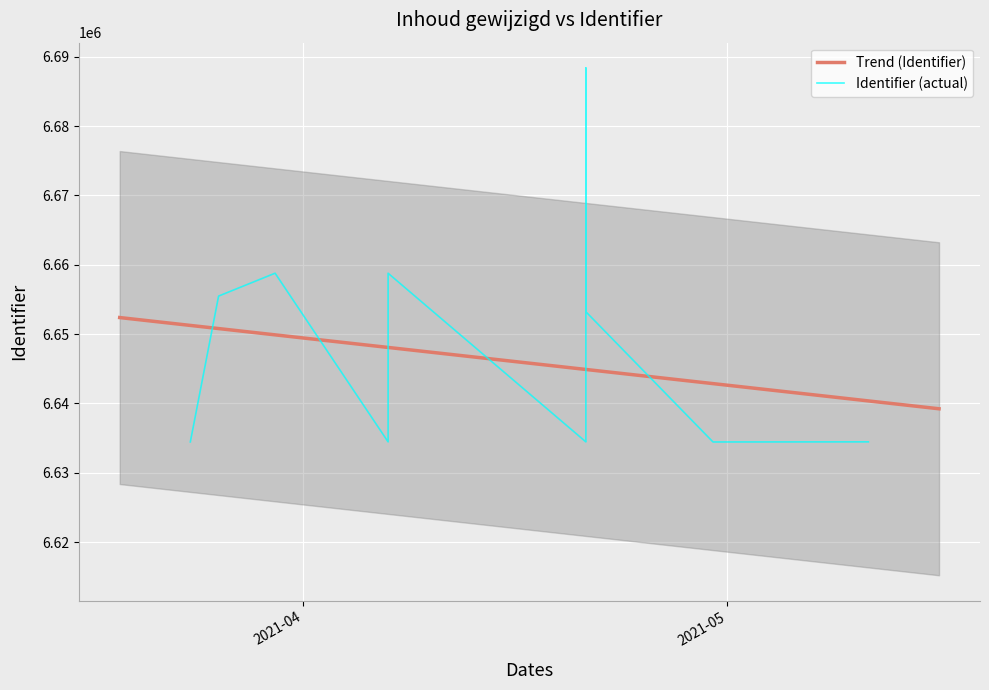

What is the label of the 3rd point from the right?

2021-04-21